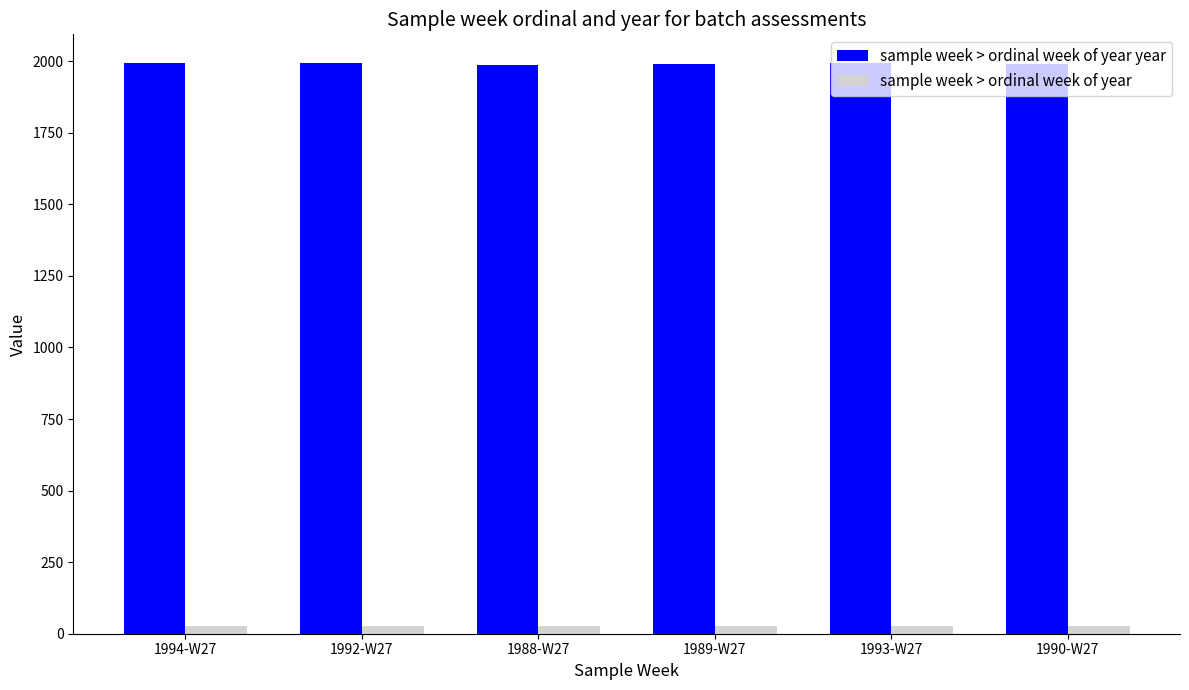

What is the greatest value displayed?

1994